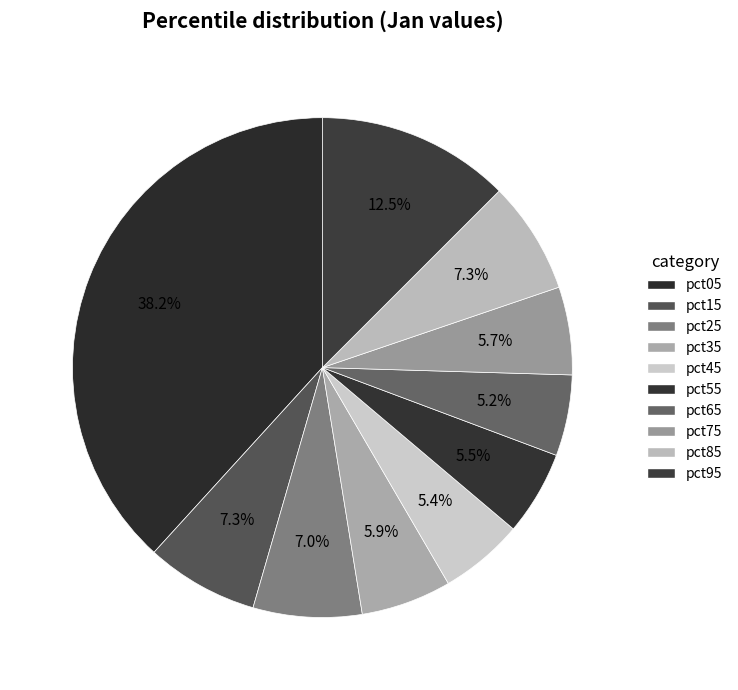

Count the number of slices in the pie.

10